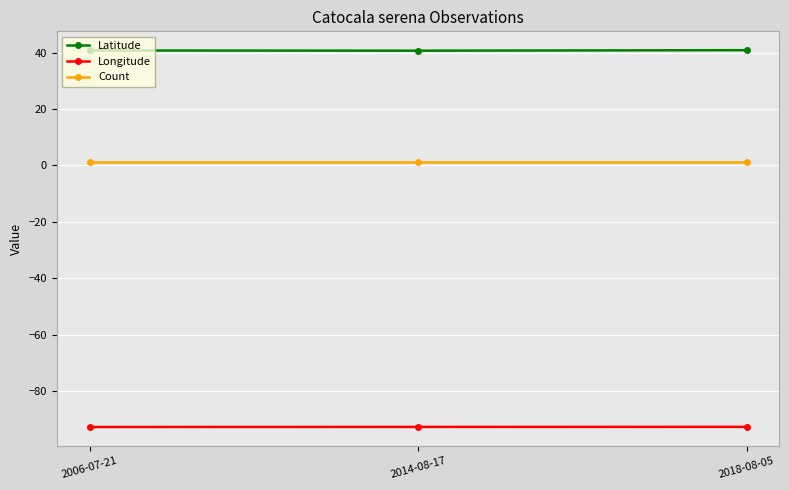

True or false: Longitude has a value of -92.7 at 2018-08-05.

True